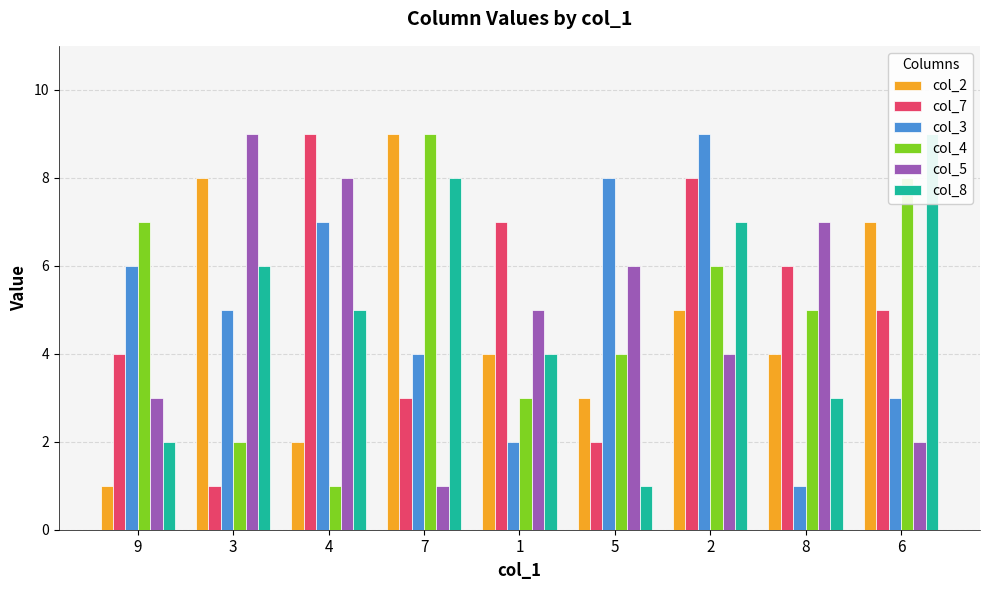

What is the approximate value of col_5 at 8?

7